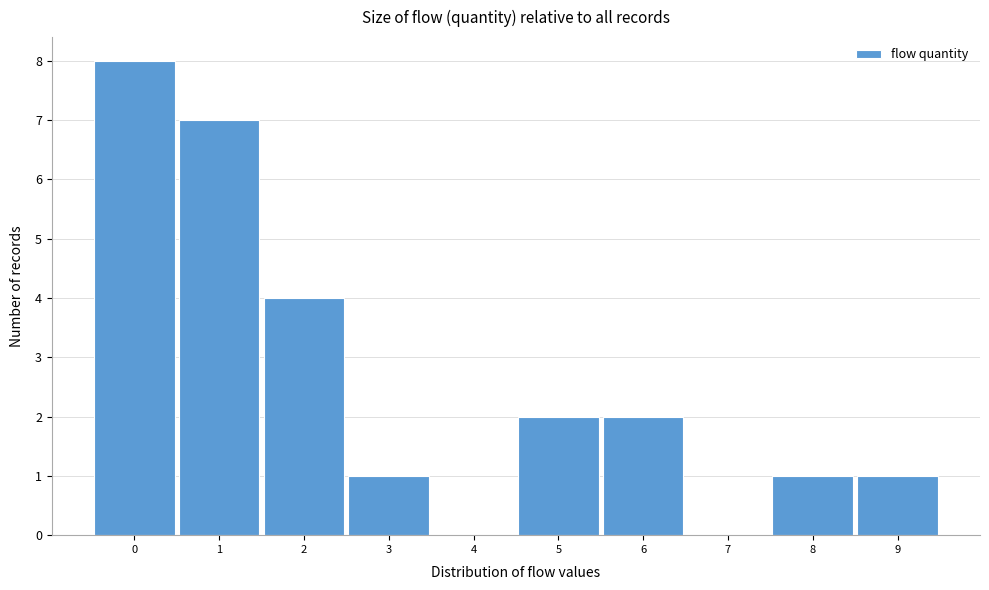

What is the height of the bar covering 7.5 to 8.5 on the x-axis? The values are not printed on the chart, so give them approximately, as read against the axis.

1